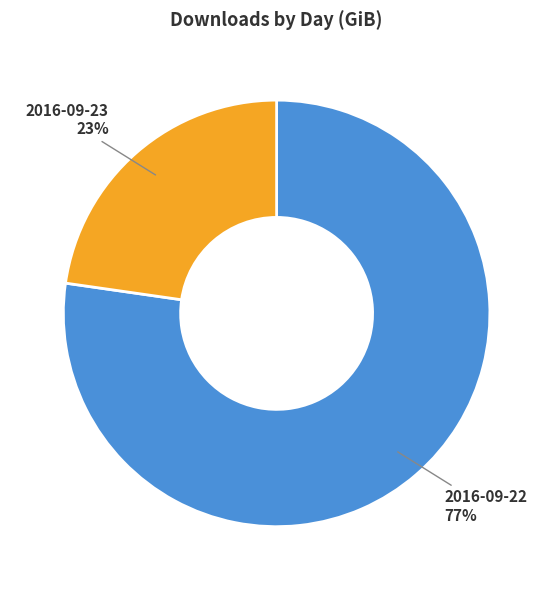

Is the sum of 2016-09-22 and 2016-09-23 greater than half?

Yes